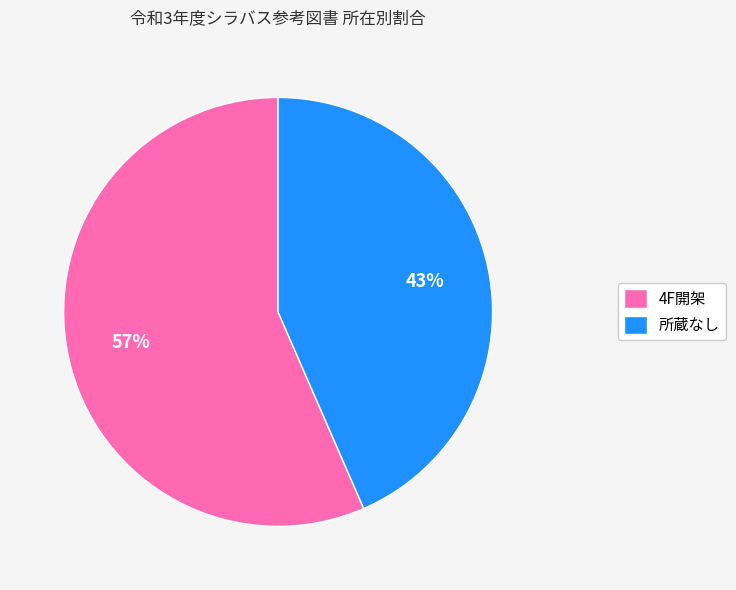

How many slices are in this pie chart?

2